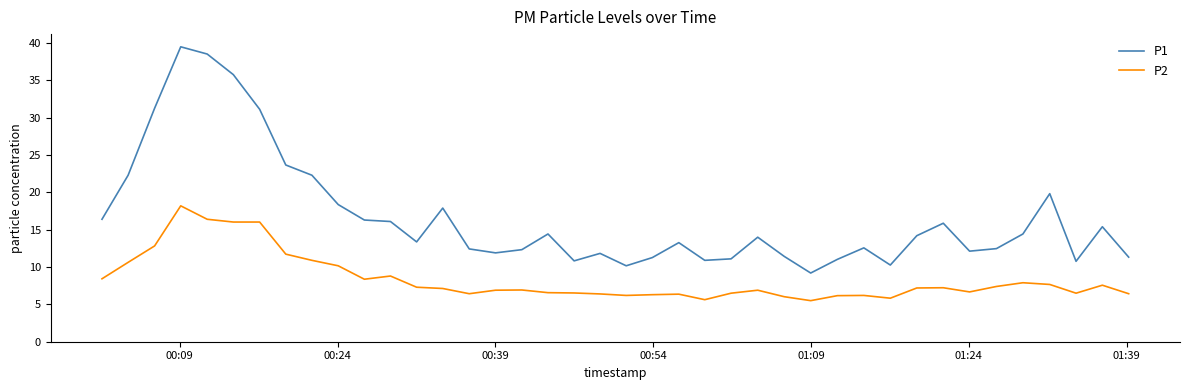

Which series has the largest total across all categories?

P1